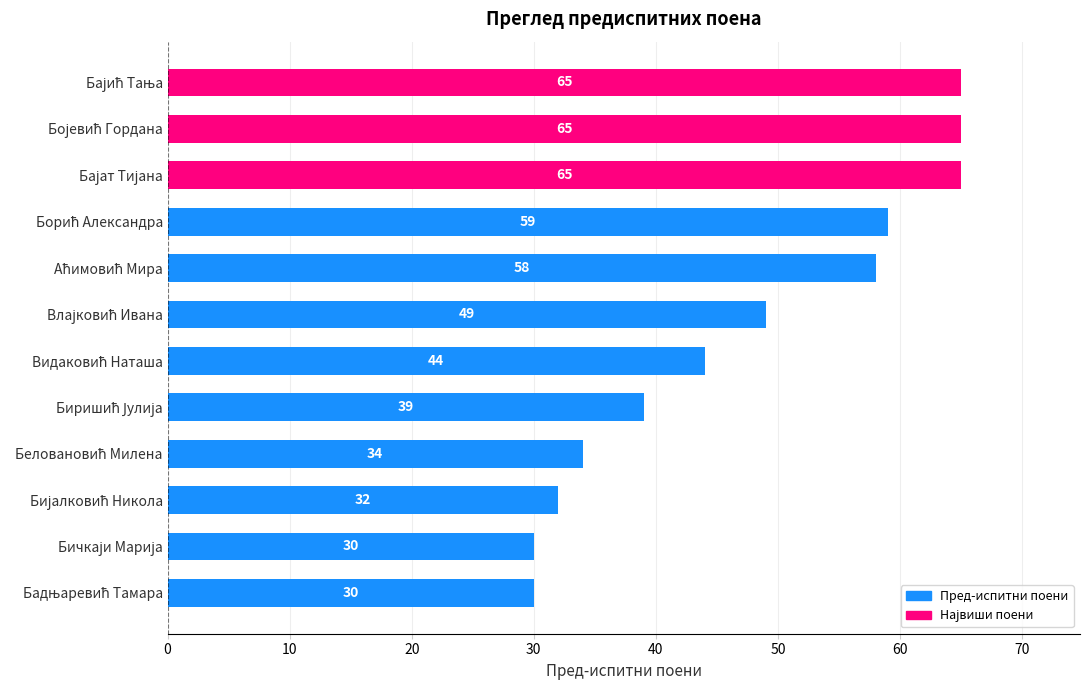

What is the maximum value shown in the chart?

65